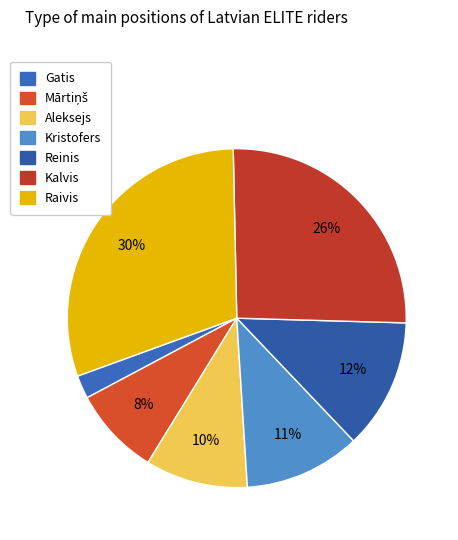

To the nearest percent, what is the average slice percentage?

14%